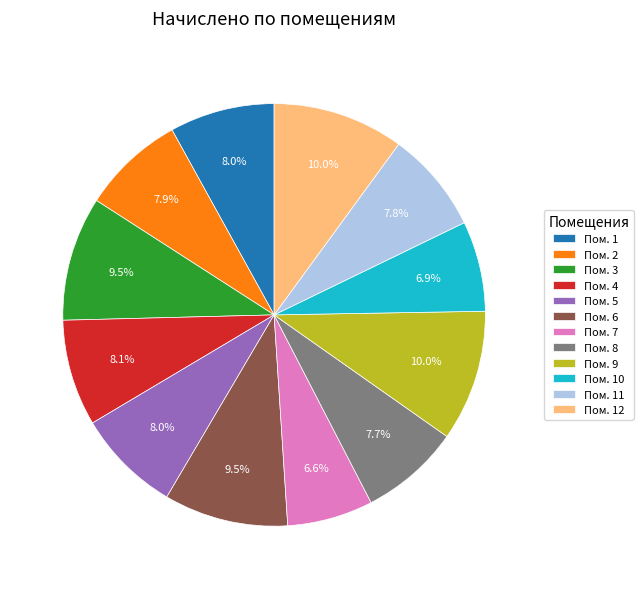

How many segments does this pie chart have?

12